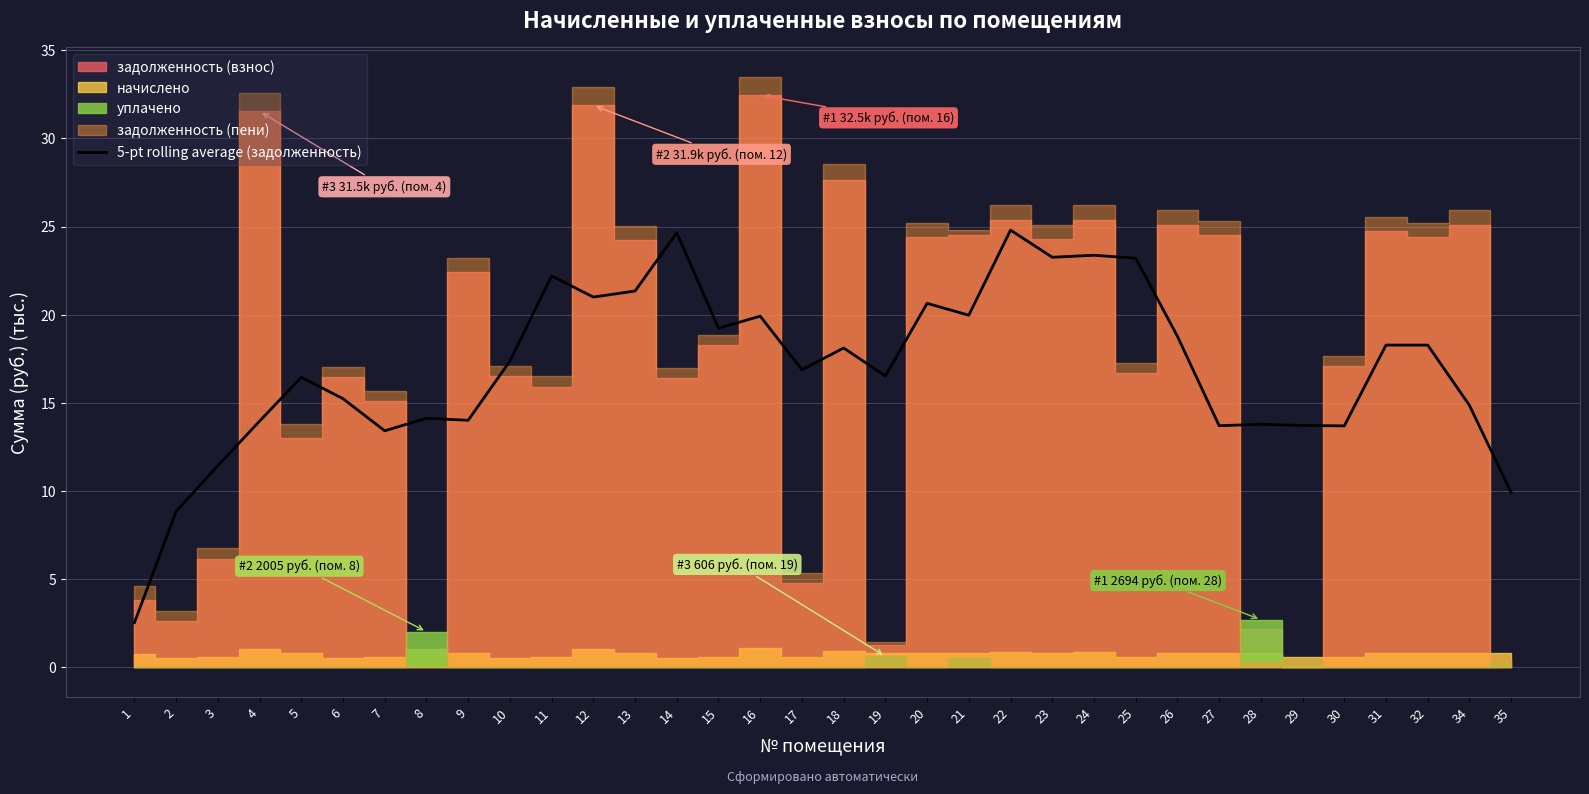

True or false: the data shows 14.9 at 34.

True